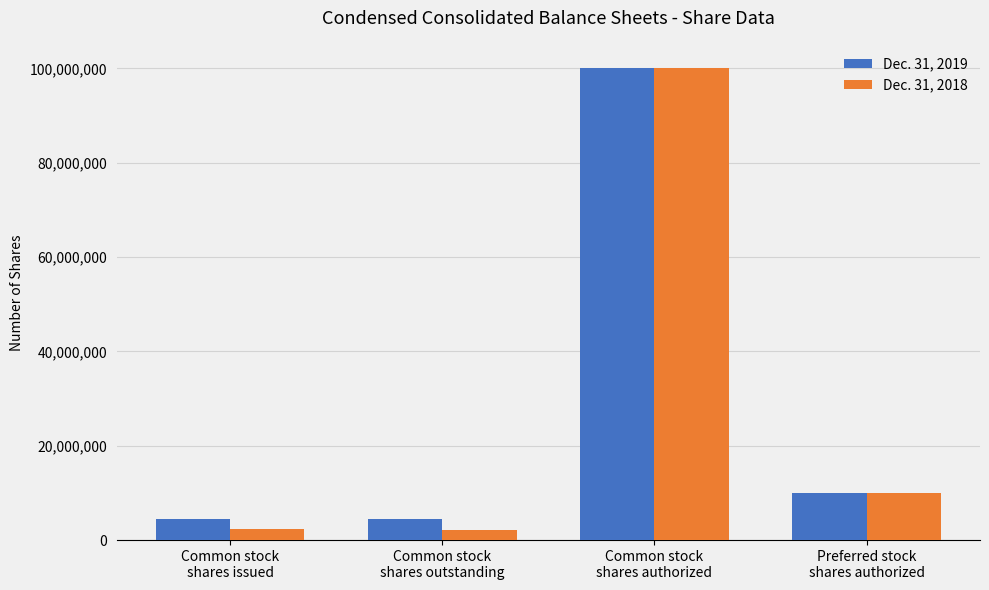

Which series has the widest spread of values?

Dec. 31, 2018